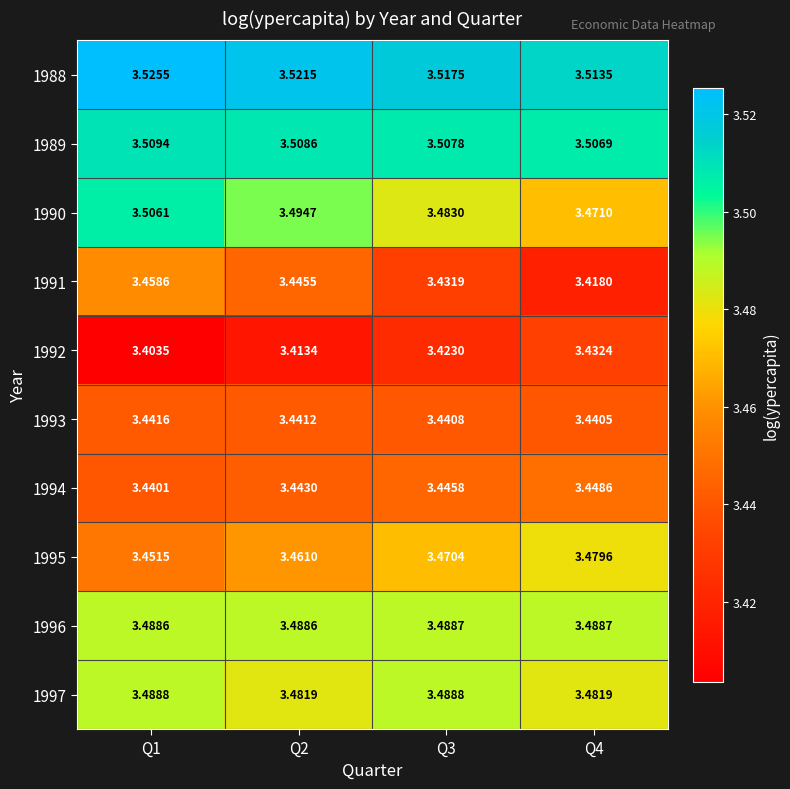

Is the value of 1994 at Q1 greater than the value of 1992 at Q1?

Yes